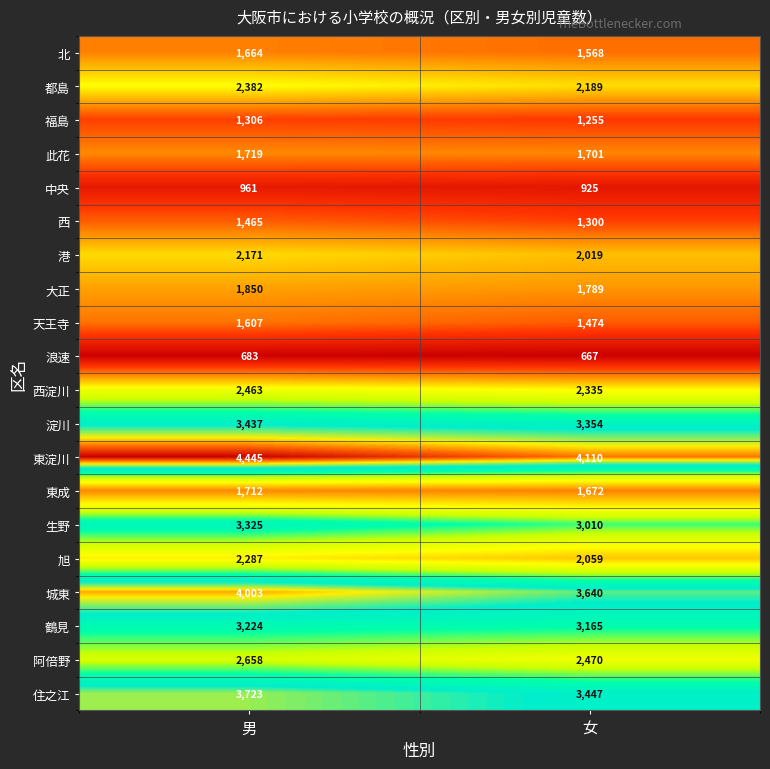

Is it true that 生野 equals 4126 at 女?

False